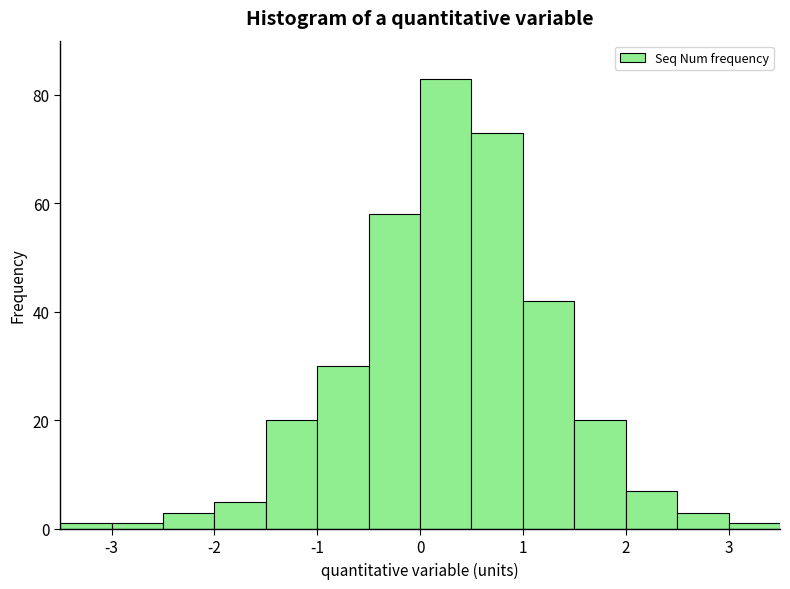

Reading left to right, transcribe this chart: for each bar, give the range it covers on the x-axis and its height. The values are not printed on the chart, so give them approximately, as read against the axis.

-3.5 to -3.0: under 2
-3.0 to -2.5: under 2
-2.5 to -2.0: 4
-2.0 to -1.5: 6
-1.5 to -1.0: 20
-1.0 to -0.5: 30
-0.5 to 0.0: 58
0.0 to 0.5: 84
0.5 to 1.0: 74
1.0 to 1.5: 42
1.5 to 2.0: 20
2.0 to 2.5: 8
2.5 to 3.0: 4
3.0 to 3.5: under 2